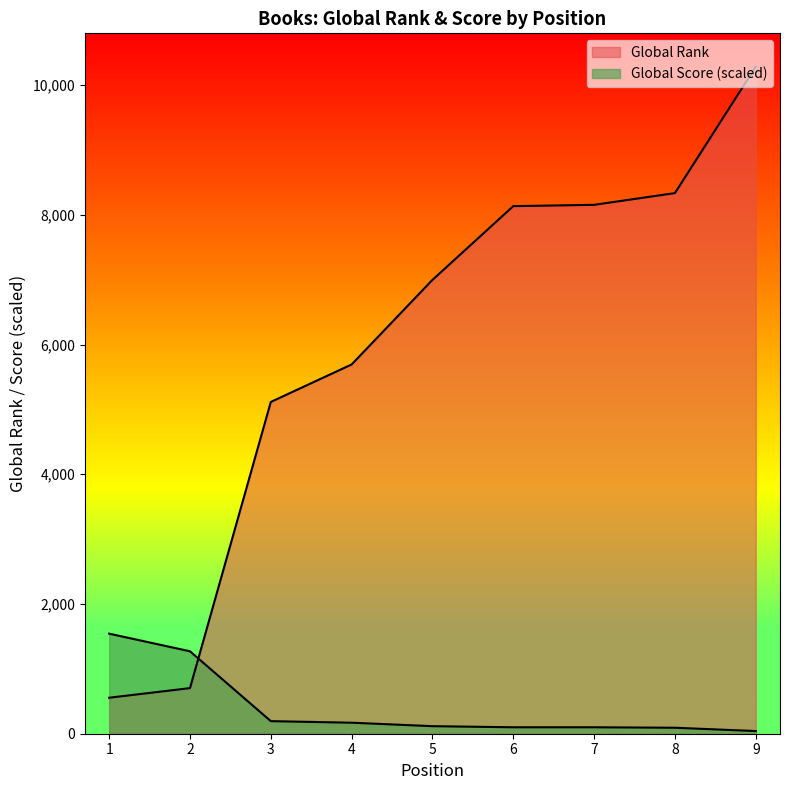

Where does the Global Score series first go above 116?

1